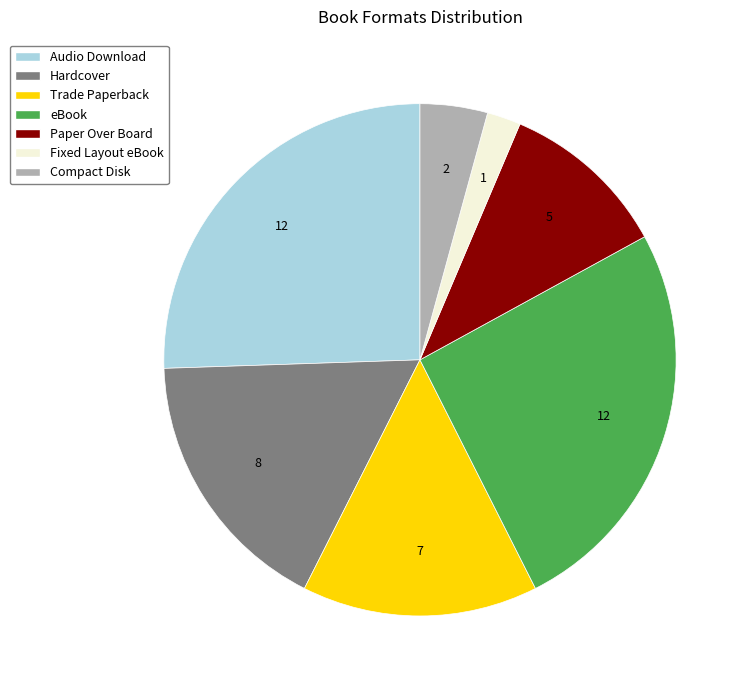

Is it true that Hardcover is 17% of the pie?

True